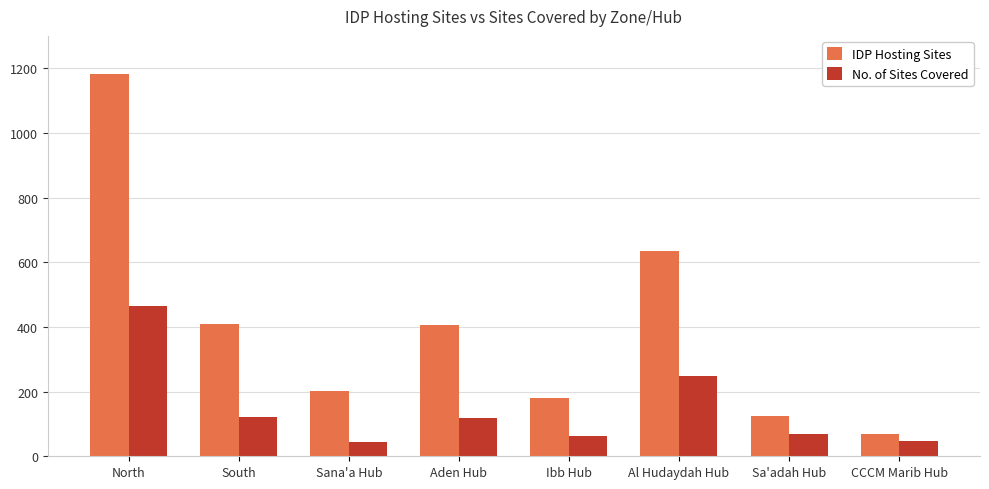

What is the difference between the highest and lowest values at Aden Hub?

288